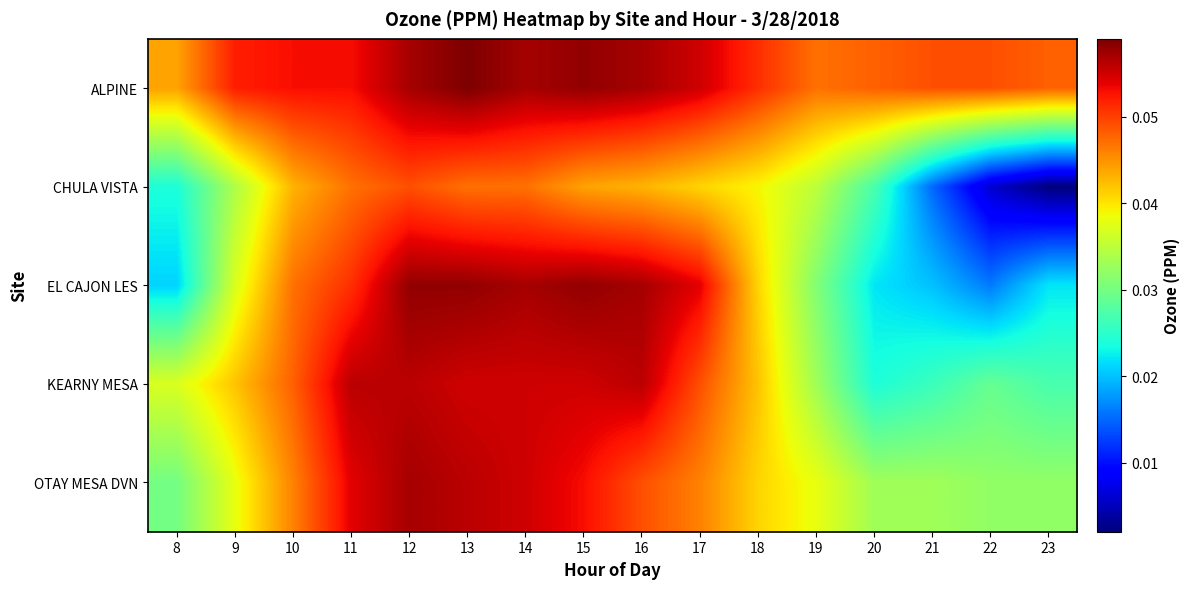

At how many categories does at least one series exceed 0?

16